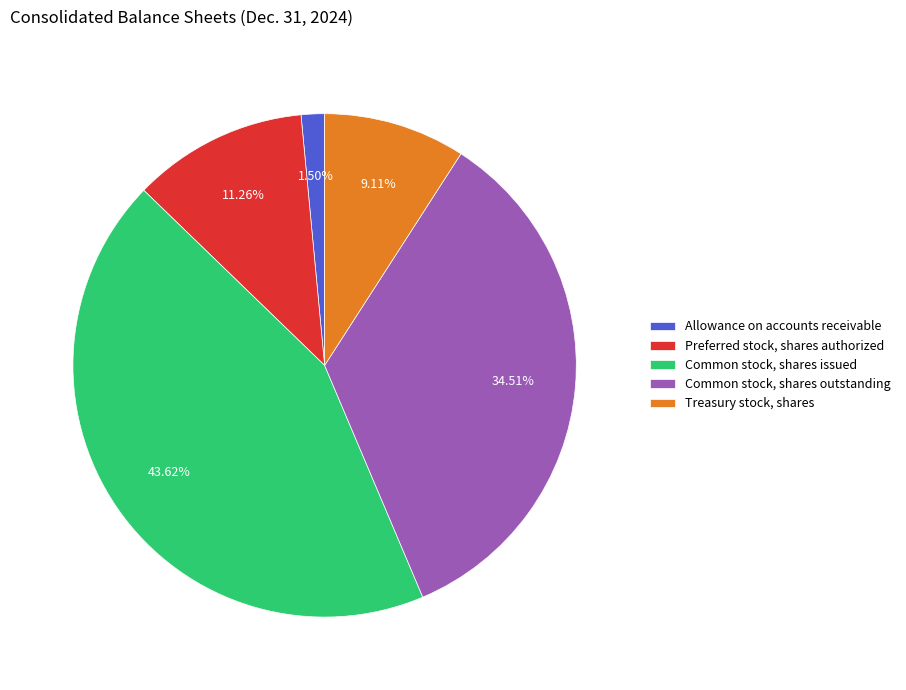

Does any single category account for the majority?

No